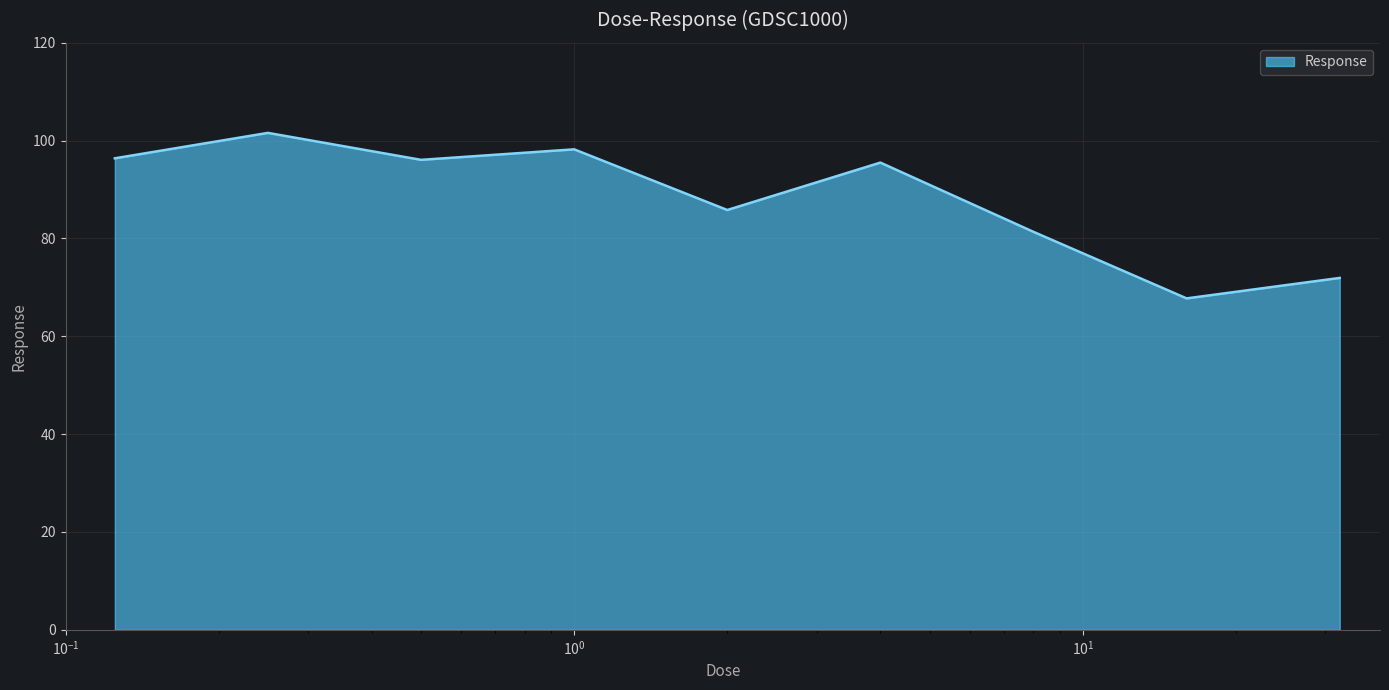

What is the maximum value shown in the chart?

101.6